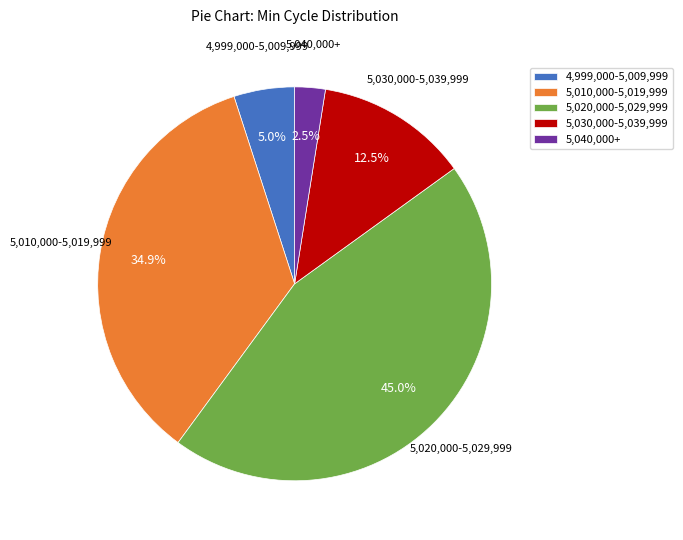

Which slice is the largest?

5,020,000-5,029,999